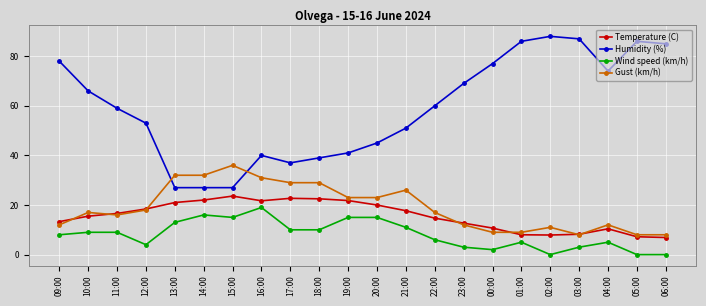

Is the value of Wind speed (km/h) at 20:00 greater than the value of Gust (km/h) at 21:00?

No